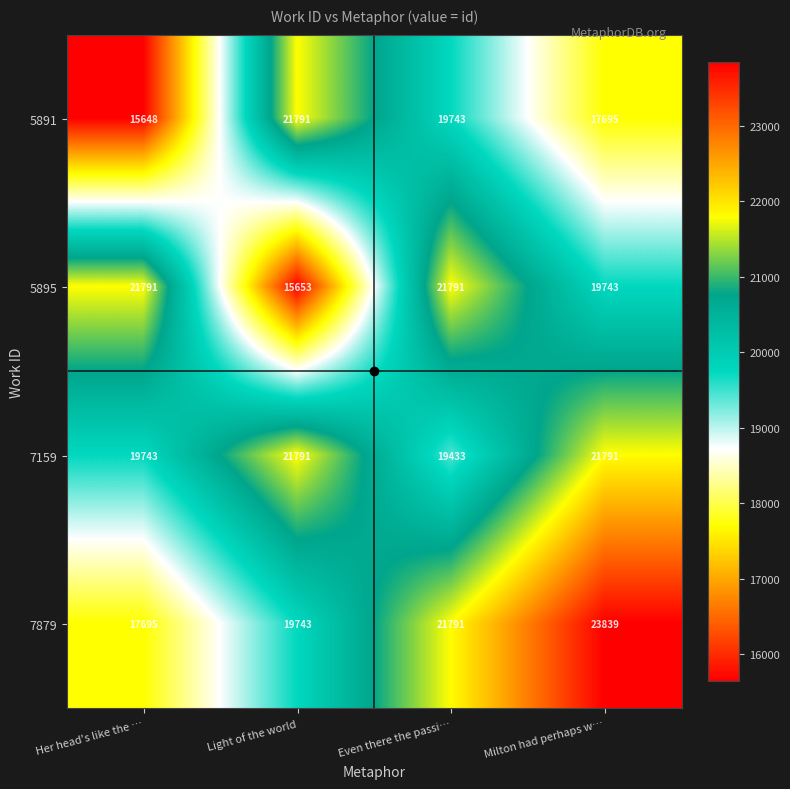

Rank the categories by 7879 value from lowest to highest.

Her head's like the …, Light of the world, Even there the passi…, Milton had perhaps w…